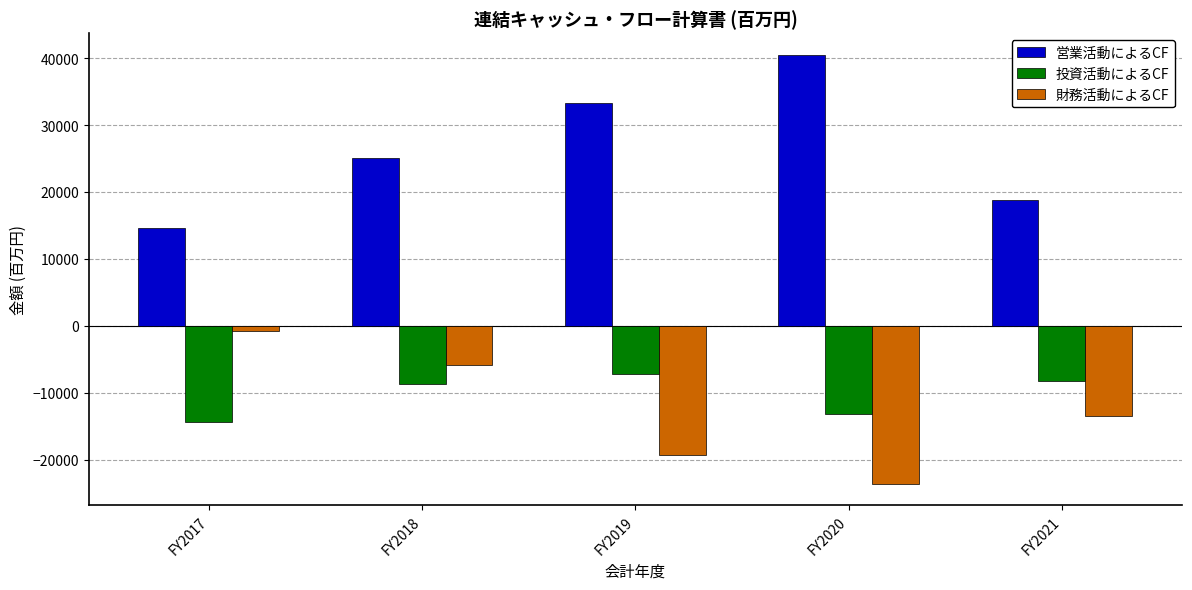

True or false: 財務活動によるCF has a value of -5560.1 at FY2020.

False